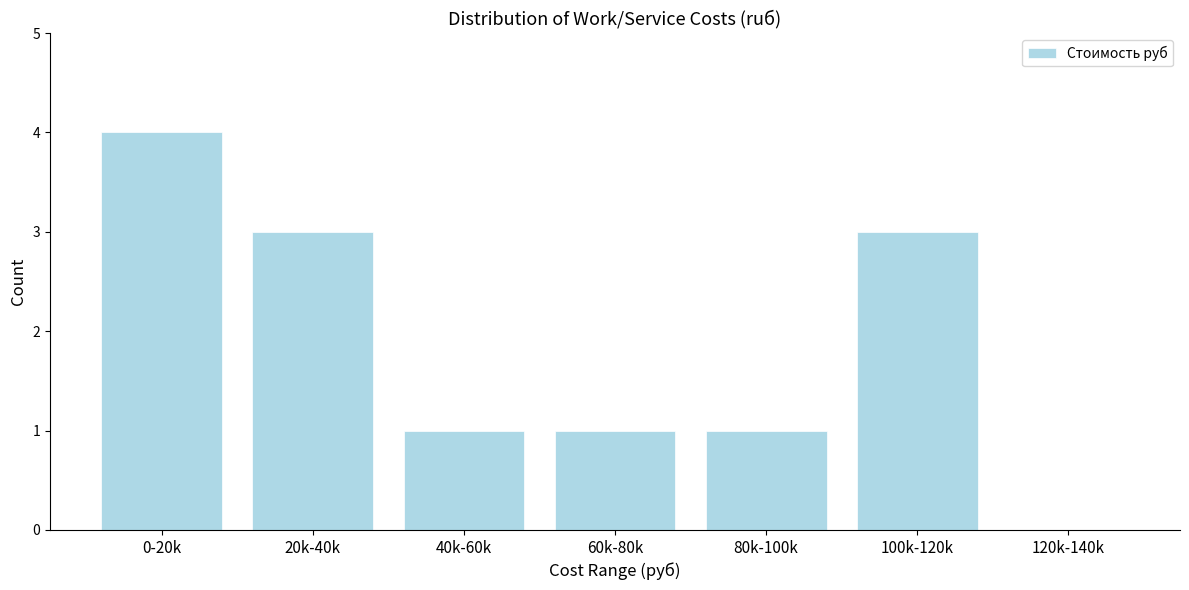

Reading right to left, what are all the values shown in this chart?

120k-140k=0	100k-120k=3	80k-100k=1	60k-80k=1	40k-60k=1	20k-40k=3	0-20k=4